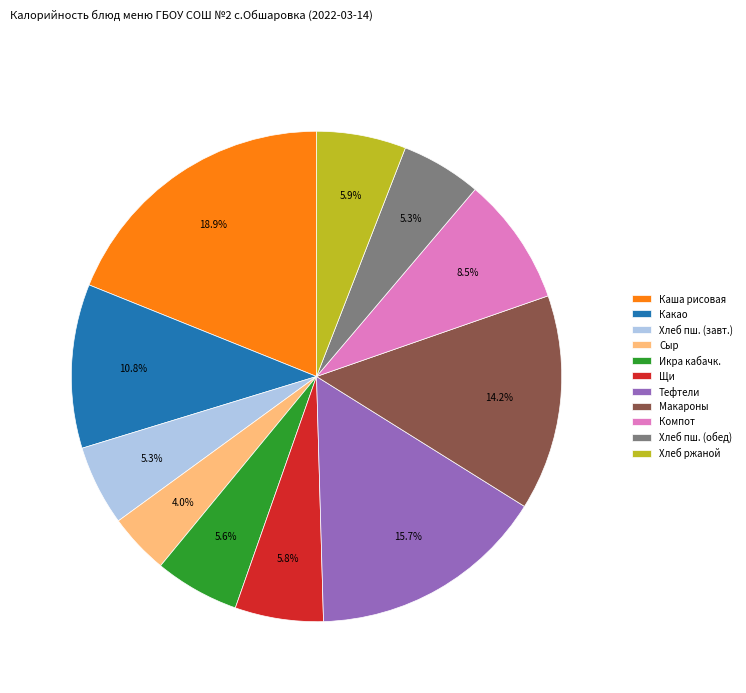

What is the ratio of the value at Макароны to the value at Хлеб пш. (обед)?

2.7